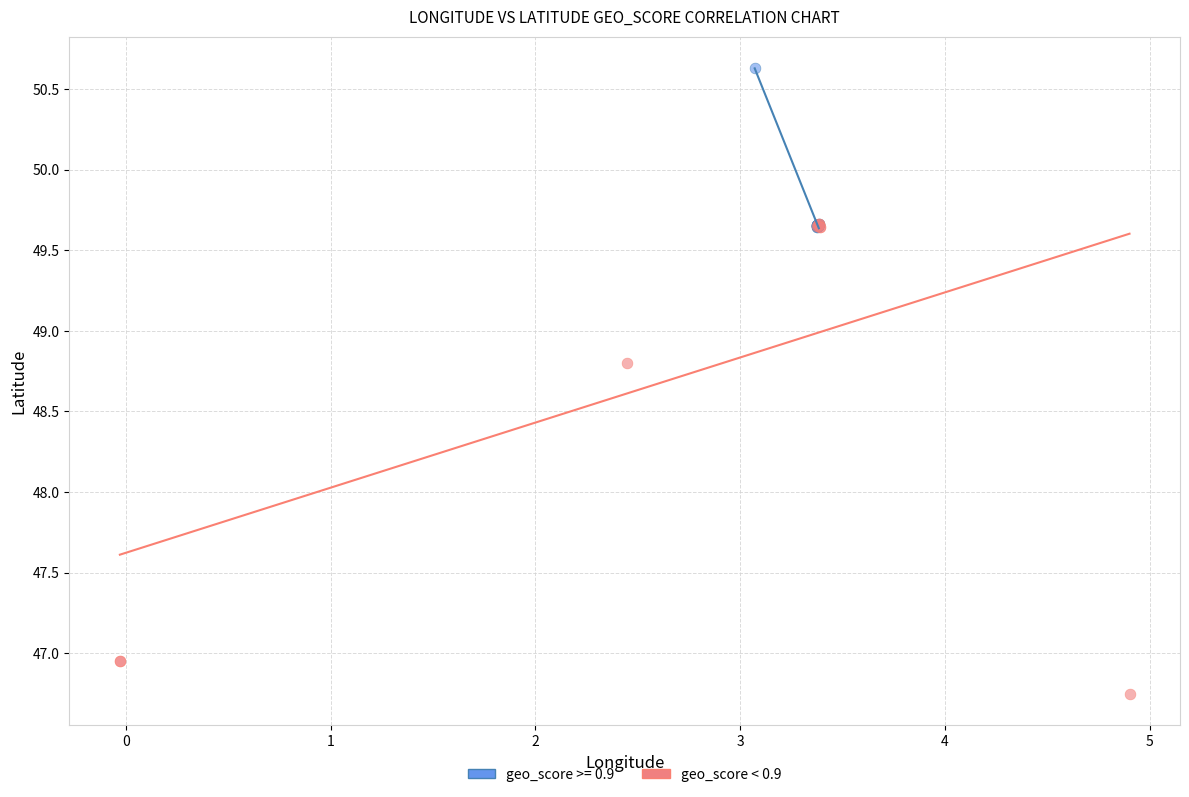

Which series reaches the maximum Y coordinate?

geo_score >= 0.9